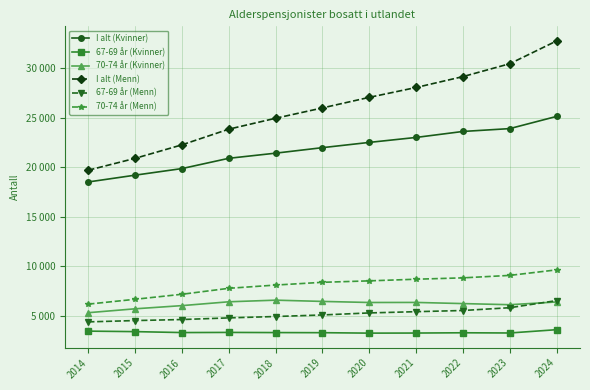

Which has a higher value, 2019 or 2024?

2024